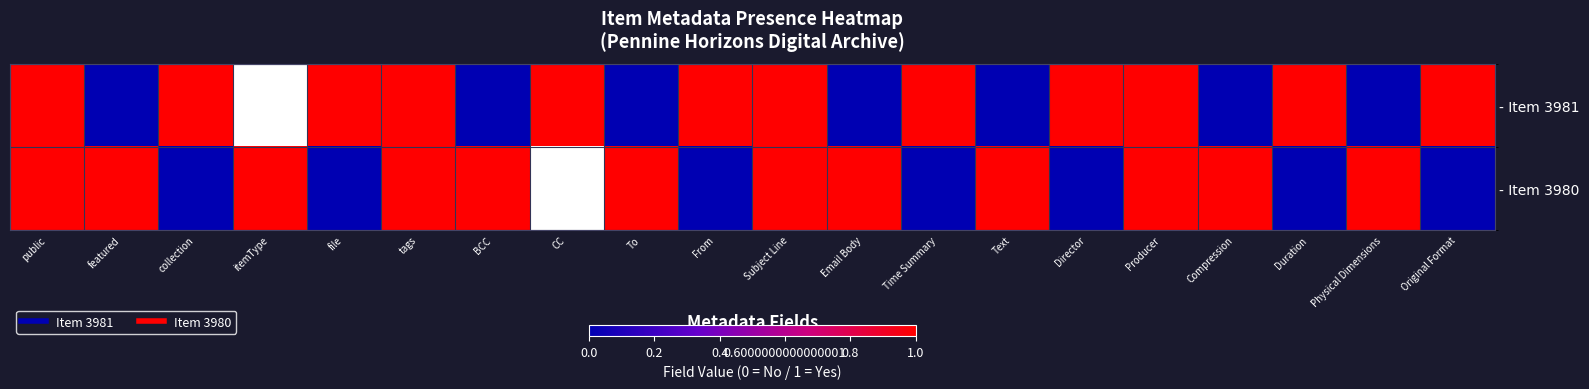

Which series has the widest spread of values?

- Item 3981